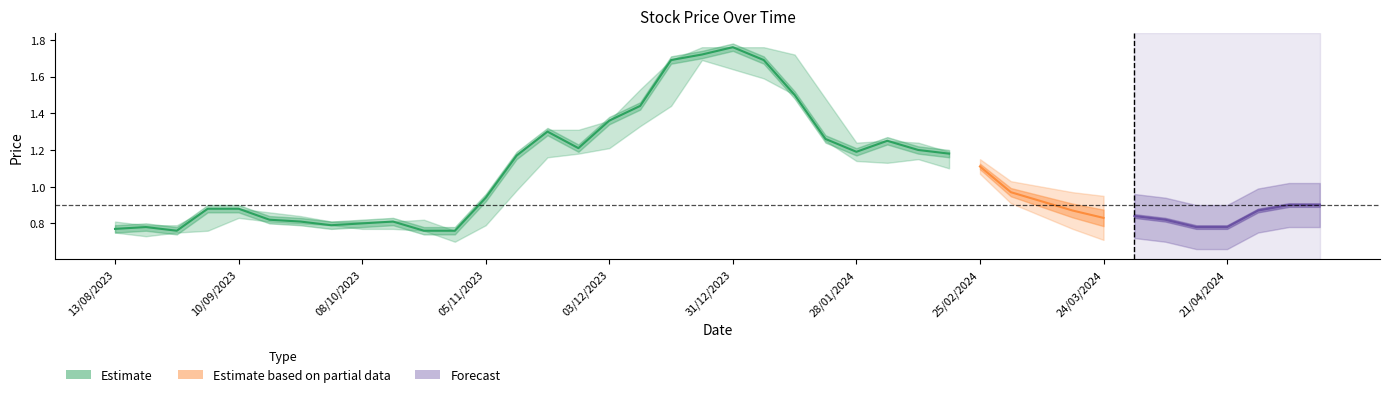

What is the difference between the second highest and minimum values in the Low series?

0.9